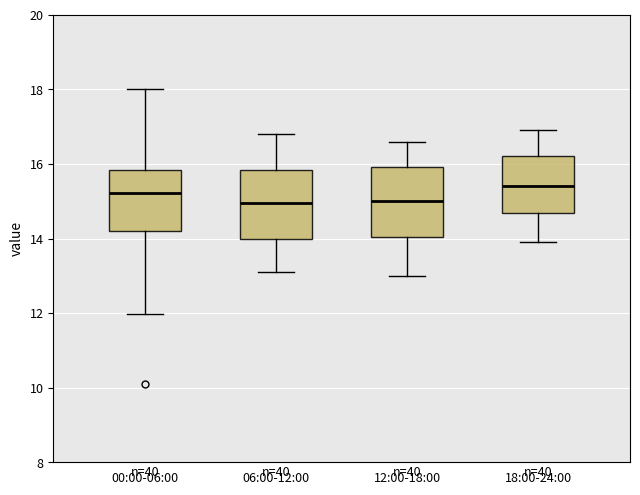

Reading left to right, read every box against the y-axis: the position of its median line, the range the box covers, and the ends of its whiskers. The values are not printed on the chart, so give them approximately, as read against the axis.

00:00-06:00: median 15.2, box 14.2 to 15.8, whiskers 12.0 to 18.0
06:00-12:00: median 15.0, box 14.0 to 15.8, whiskers 13.2 to 16.8
12:00-18:00: median 15.0, box 14.0 to 16.0, whiskers 13.0 to 16.6
18:00-24:00: median 15.4, box 14.6 to 16.2, whiskers 14.0 to 17.0